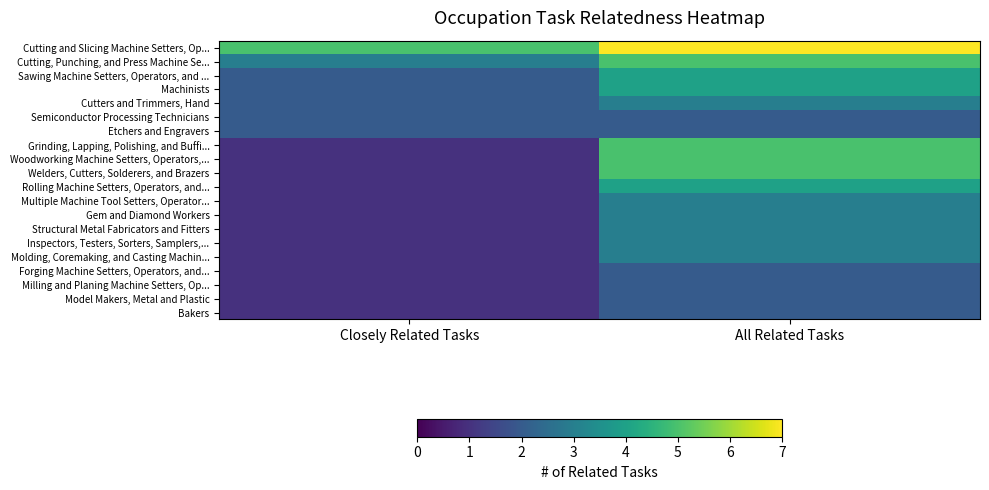

Rank the series by their maximum value, from lowest to highest.

Semiconductor Processing Technicians, Etchers and Engravers, Forging Machine Setters, Operators, and..., Milling and Planing Machine Setters, Op..., Model Makers, Metal and Plastic, Bakers, Cutters and Trimmers, Hand, Multiple Machine Tool Setters, Operator..., Gem and Diamond Workers, Structural Metal Fabricators and Fitters, Inspectors, Testers, Sorters, Samplers,..., Molding, Coremaking, and Casting Machin..., Sawing Machine Setters, Operators, and ..., Machinists, Rolling Machine Setters, Operators, and..., Cutting, Punching, and Press Machine Se..., Grinding, Lapping, Polishing, and Buffi..., Woodworking Machine Setters, Operators,..., Welders, Cutters, Solderers, and Brazers, Cutting and Slicing Machine Setters, Op...